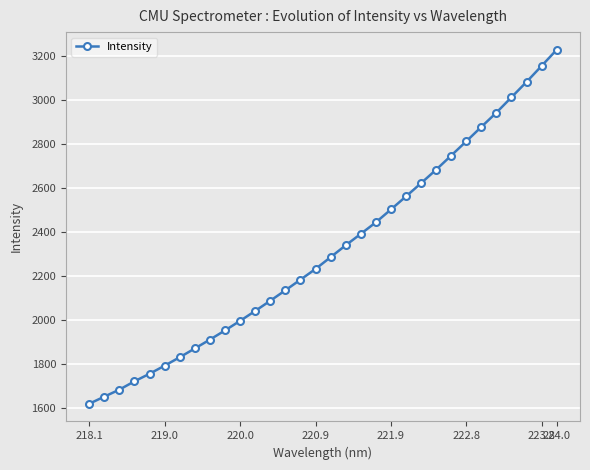

What is the sum of all values?

74120.2